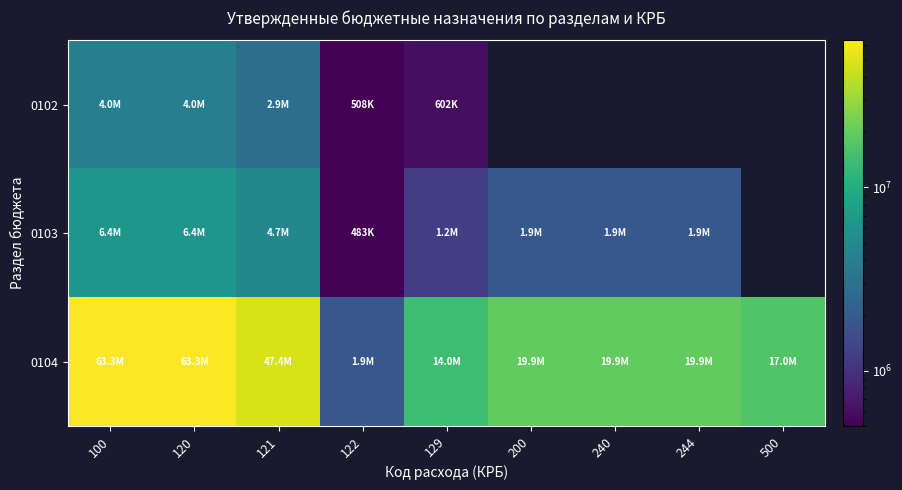

How many data points in 0103 are less than 1882130?

2